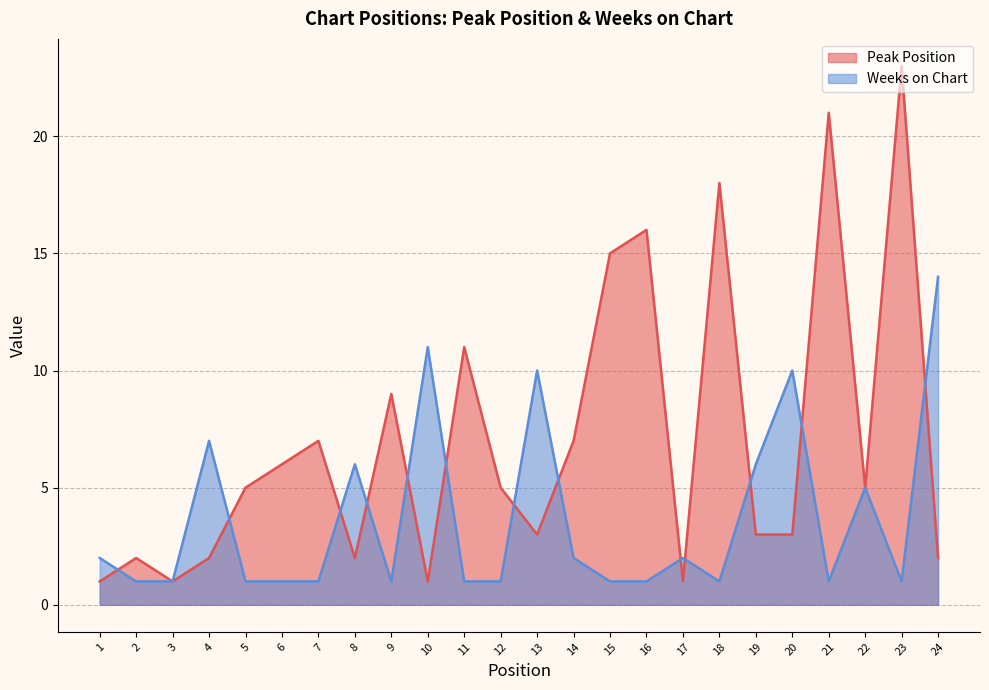

Reading left to right, extract all data points from this chart.

Peak Position: 1=1	2=2	3=1	4=2	5=5	6=6	7=7	8=2	9=9	10=1	11=11	12=5	13=3	14=7	15=15	16=16	17=1	18=18	19=3	20=3	21=21	22=5	23=23	24=2
Weeks on Chart: 1=2	2=1	3=1	4=7	5=1	6=1	7=1	8=6	9=1	10=11	11=1	12=1	13=10	14=2	15=1	16=1	17=2	18=1	19=6	20=10	21=1	22=5	23=1	24=14